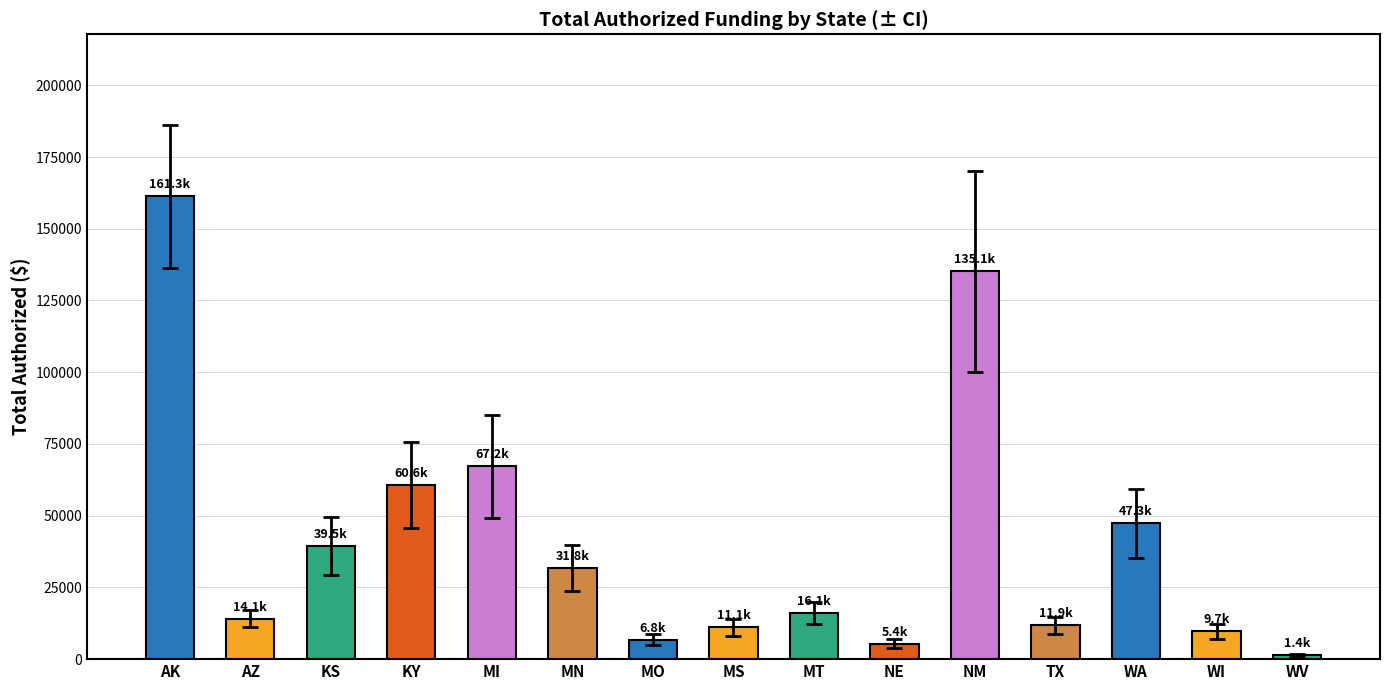

What position from the left is MT?

9